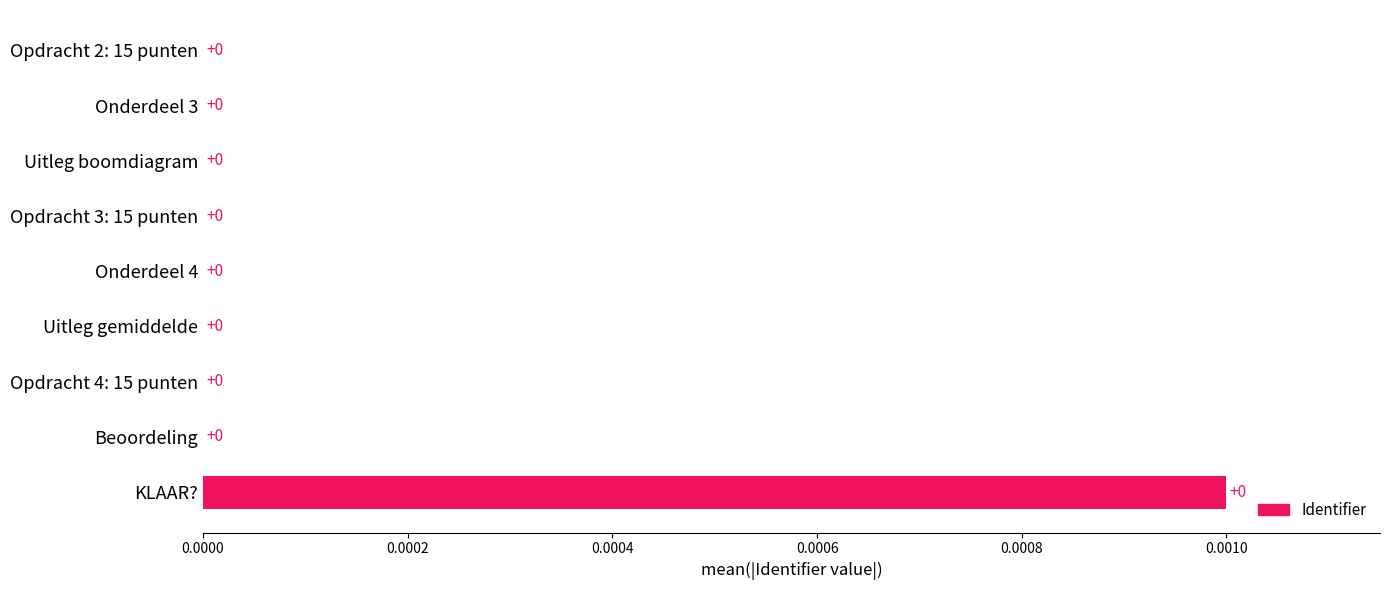

True or false: the data shows 0.0 at Opdracht 4: 15 punten.

True